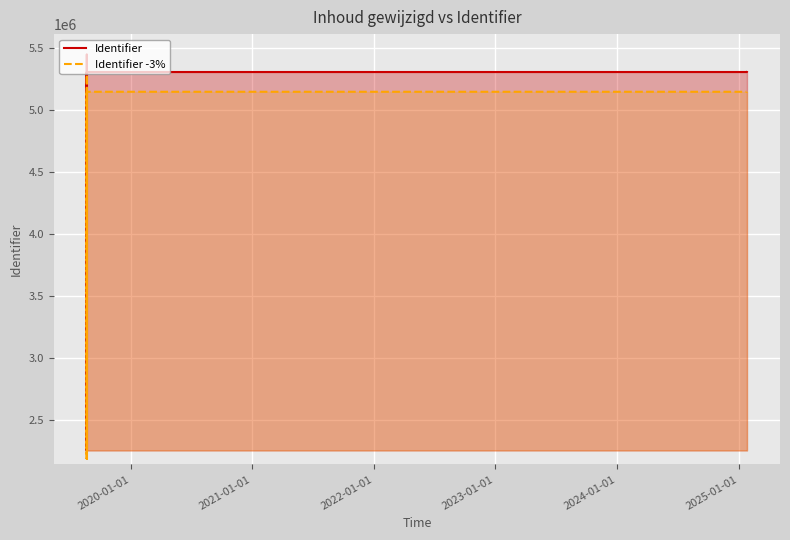

What is the greatest value displayed?

5447904.0